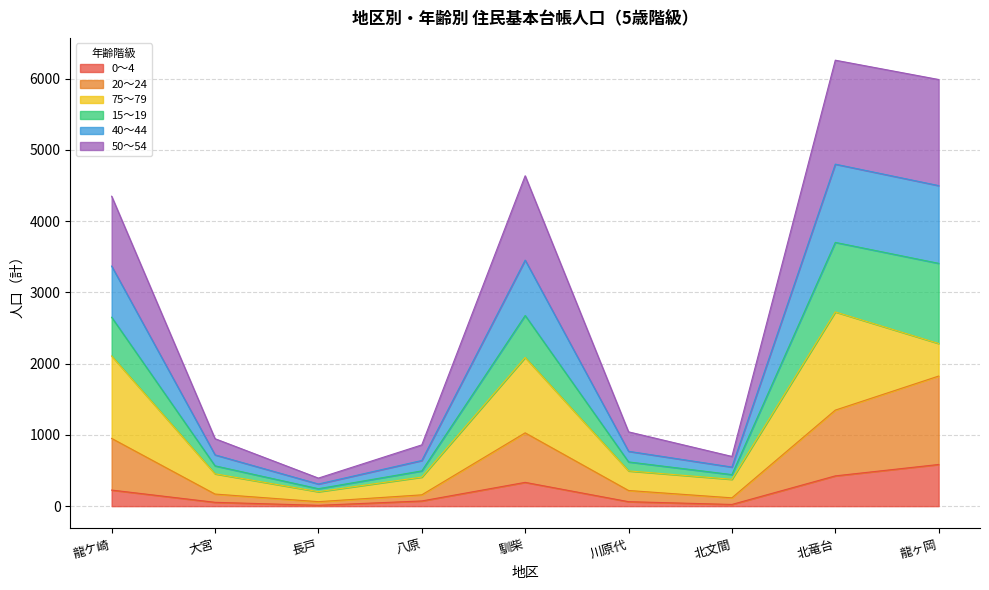

Where does the 50～54 series first go above 770?

龍ケ崎